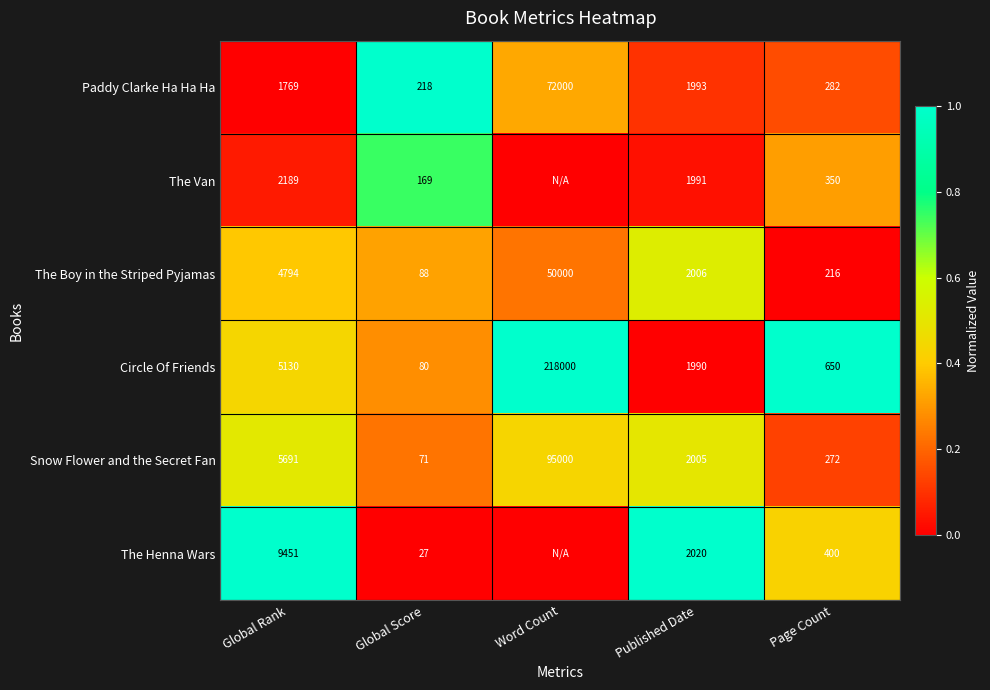

Read the Circle Of Friends value at Word Count, to the nearest 50.

218000